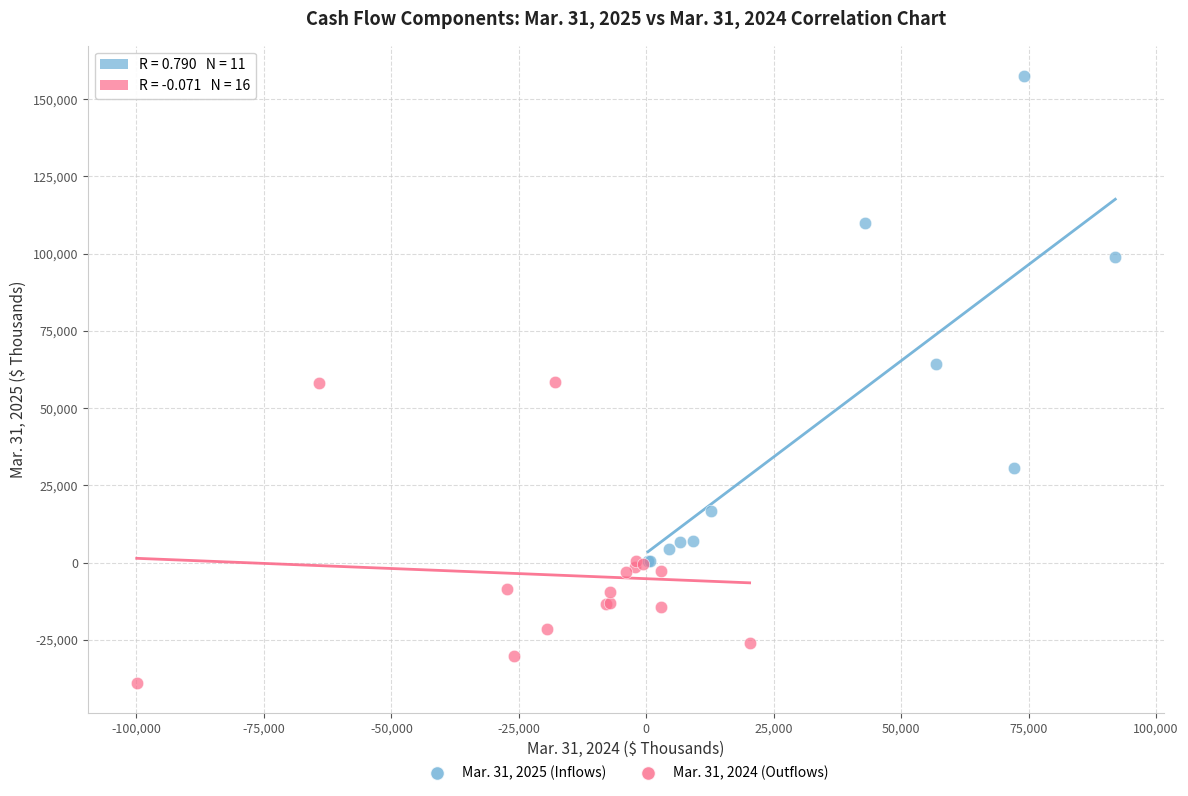

Which series has the largest Y range (max minus min)?

Mar. 31, 2025 (Inflows)